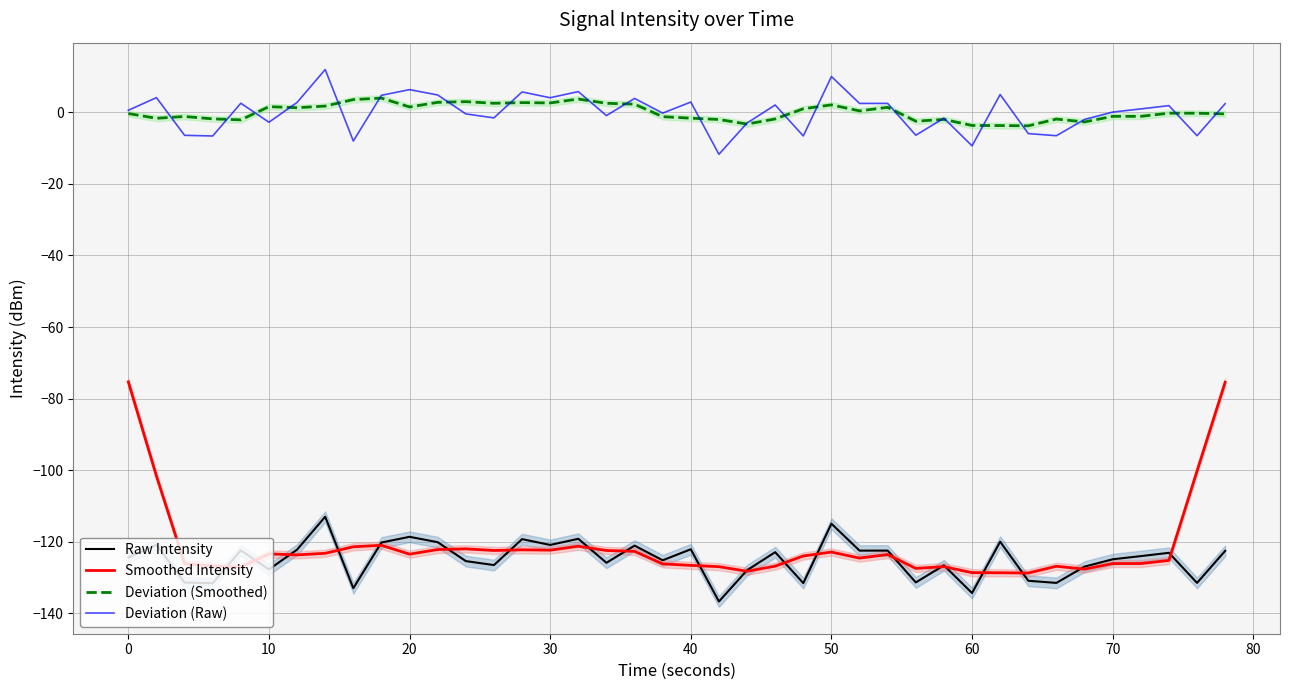

How many interior local valleys does the Smoothed Intensity series have?

10